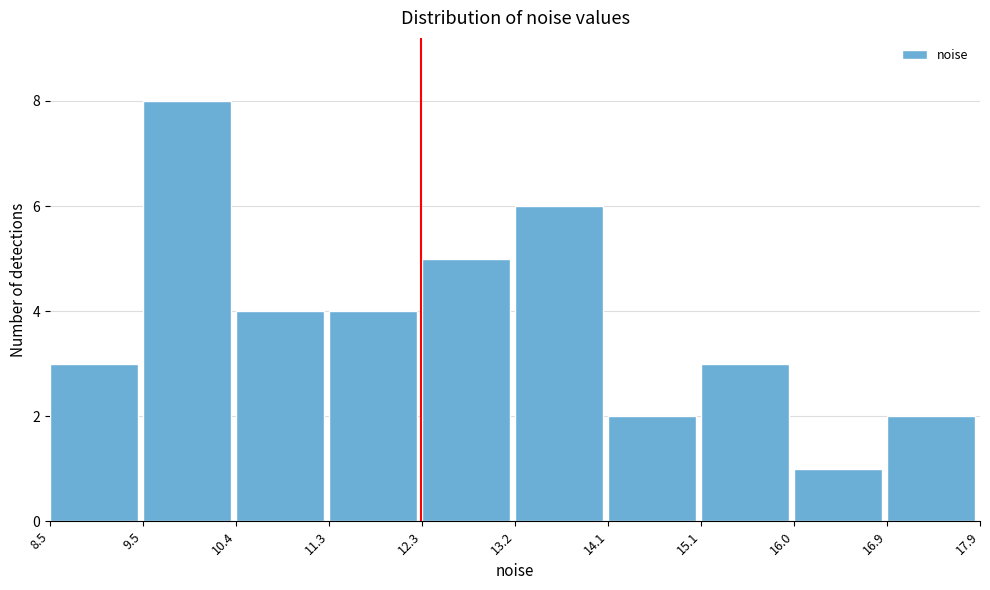

Reading left to right, transcribe this chart: for each bar, give the range it covers on the x-axis and its height. The values are not printed on the chart, so give them approximately, as read against the axis.

8.5 to 9.5: 3
9.5 to 10.4: 8
10.4 to 11.3: 4
11.3 to 12.3: 4
12.3 to 13.2: 5
13.2 to 14.1: 6
14.1 to 15.1: 2
15.1 to 16.0: 3
16.0 to 16.9: 1
16.9 to 17.9: 2